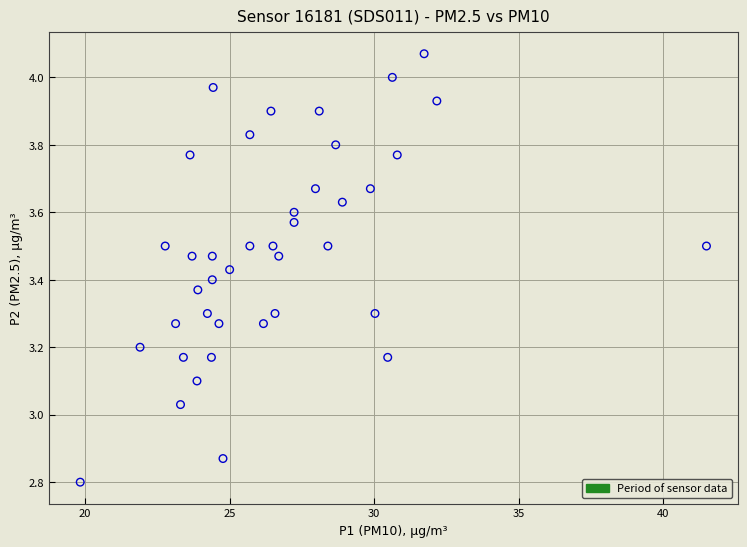

What is the range of Y values (max minus min)?

1.3